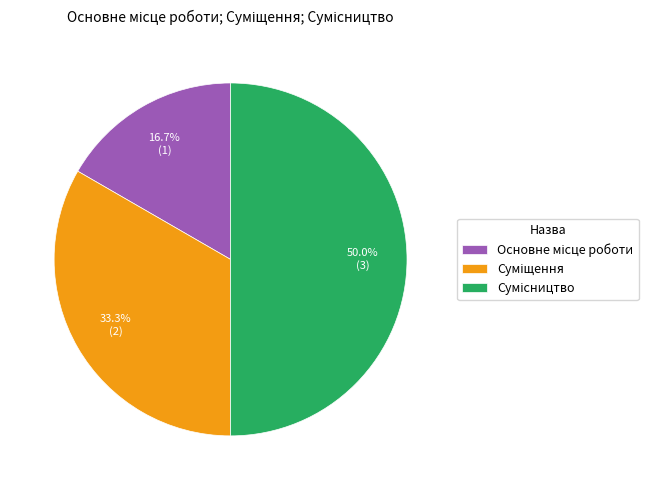

How many segments does this pie chart have?

3